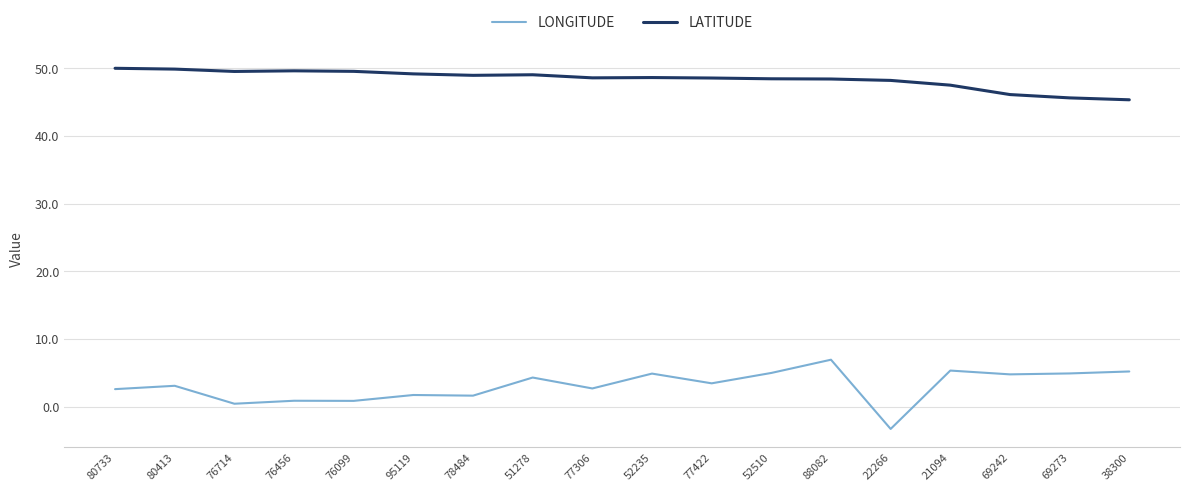

What is the average value of the LONGITUDE series?

3.1